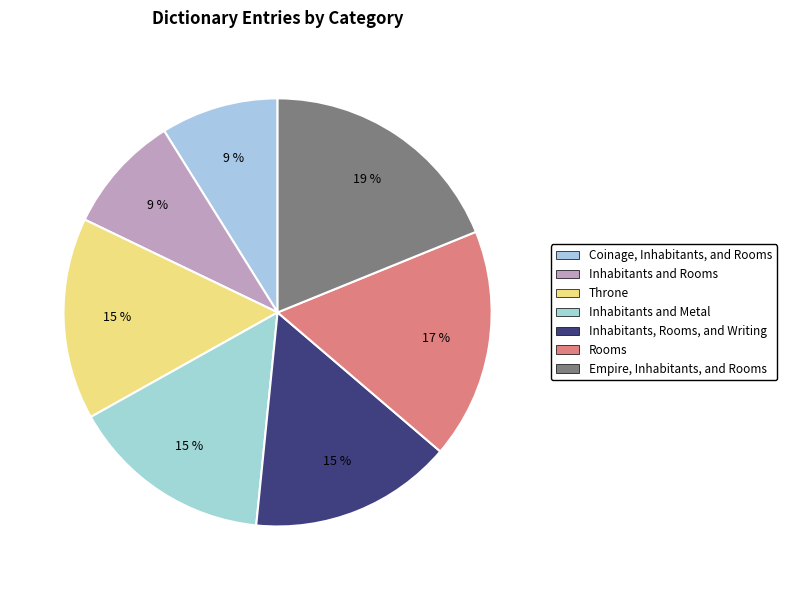

Rank the categories by value from lowest to highest.

Coinage, Inhabitants, and Rooms, Inhabitants and Rooms, Throne, Inhabitants and Metal, Inhabitants, Rooms, and Writing, Rooms, Empire, Inhabitants, and Rooms